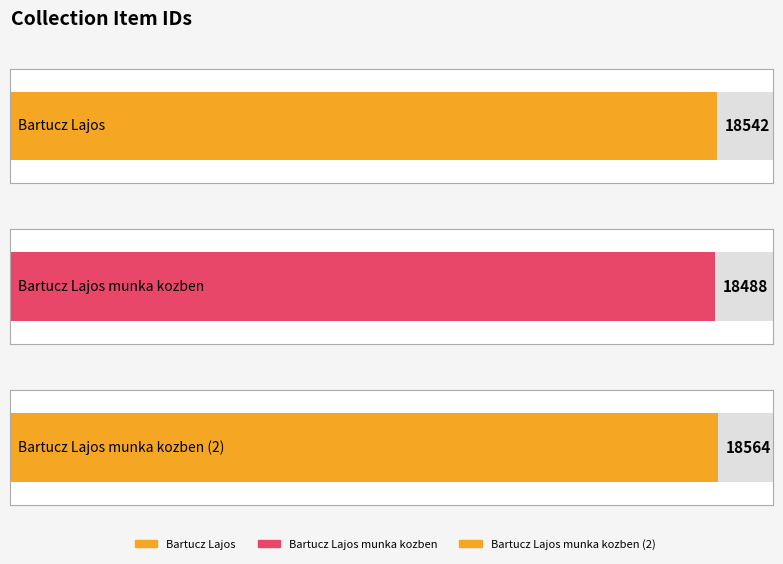

Reading left to right, list all the values displayed in this chart.

18542	18488	18564